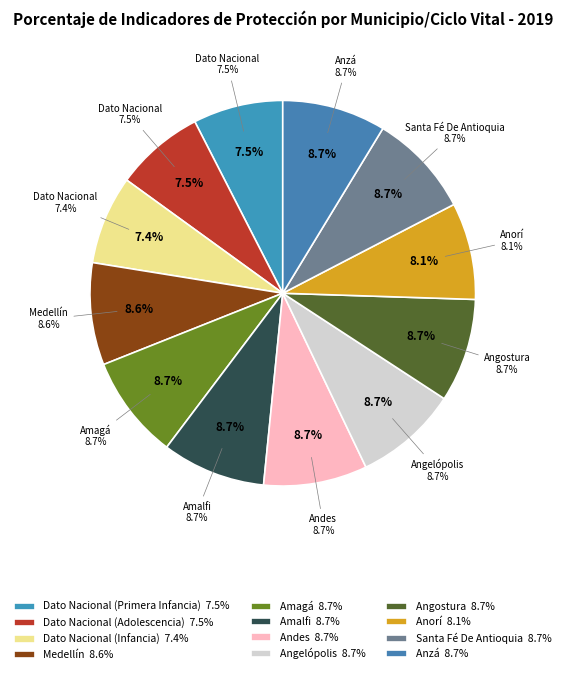

To the nearest percent, what percentage of the pie is Andes?

9%